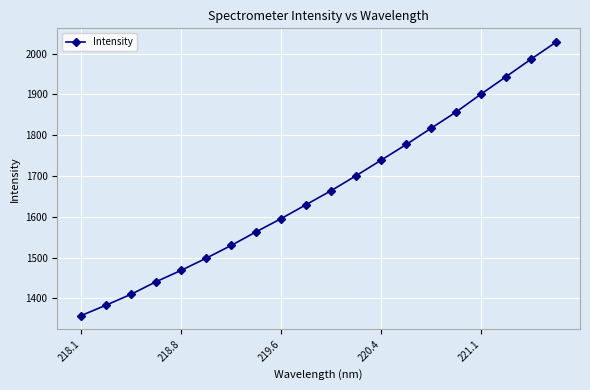

Is this an area chart (filled region under the line)?

No